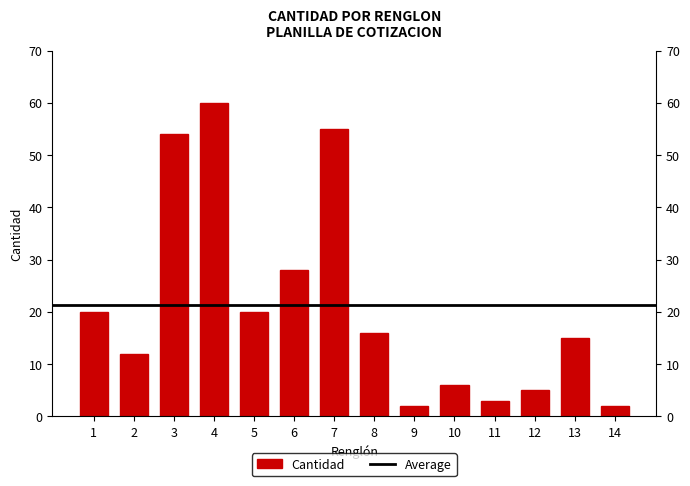

What is the minimum value shown in the chart?

2